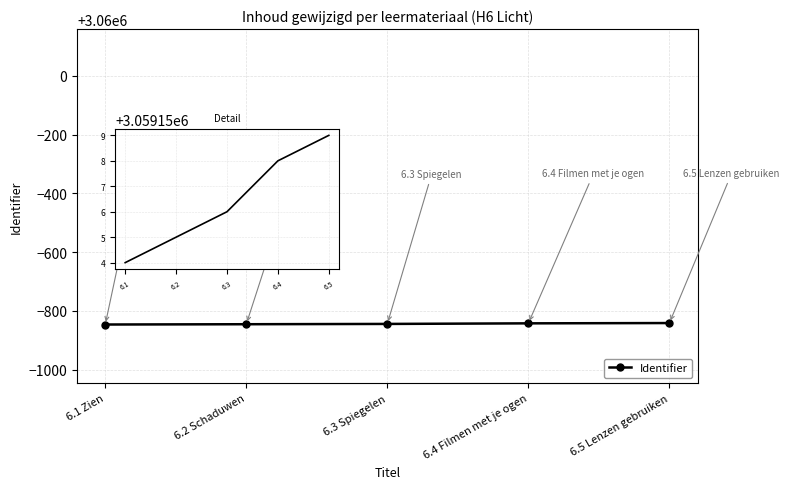

What is the difference between the maximum and minimum values?

5